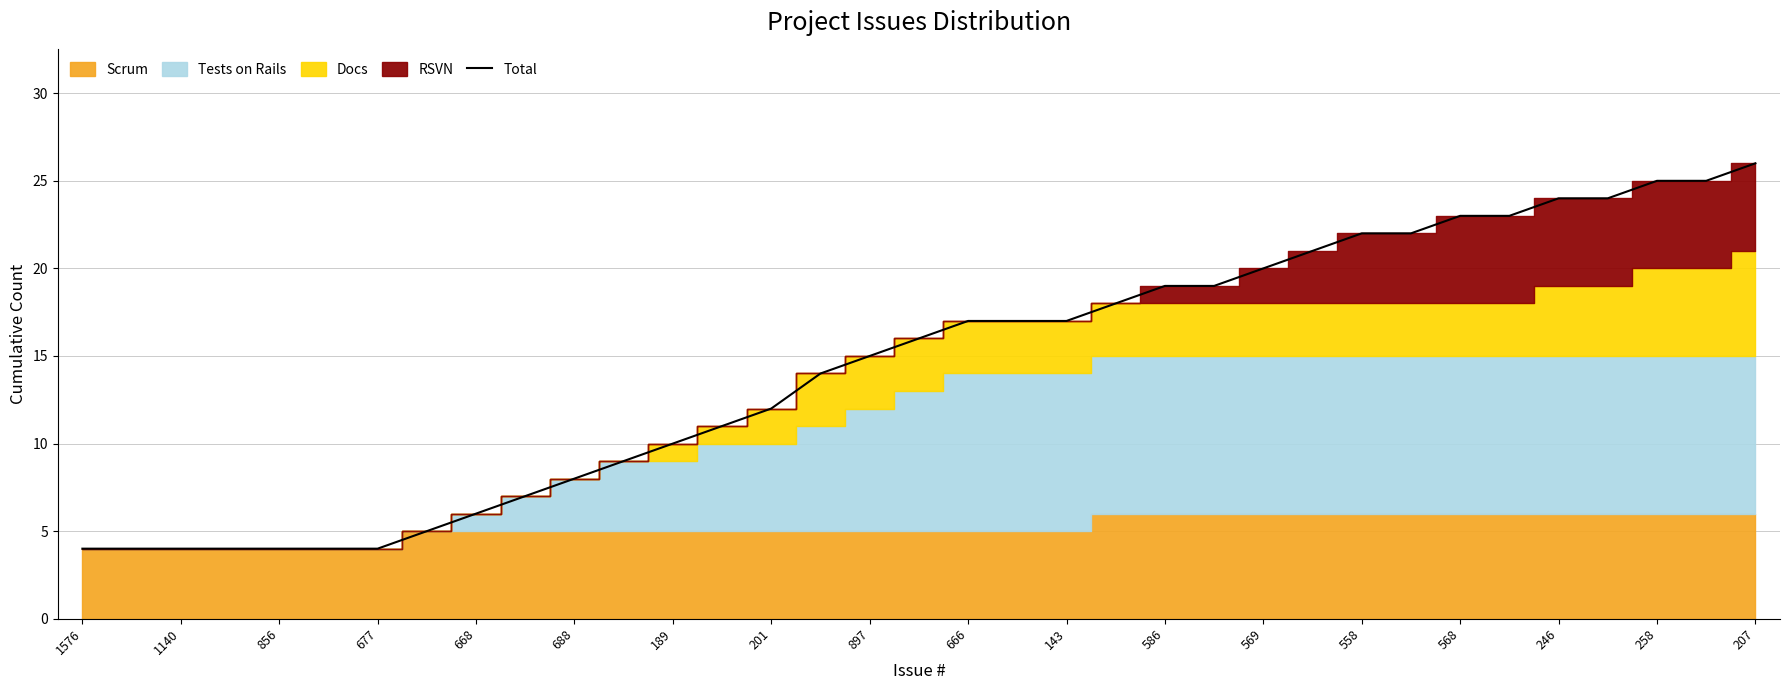

What is the greatest value displayed?

26